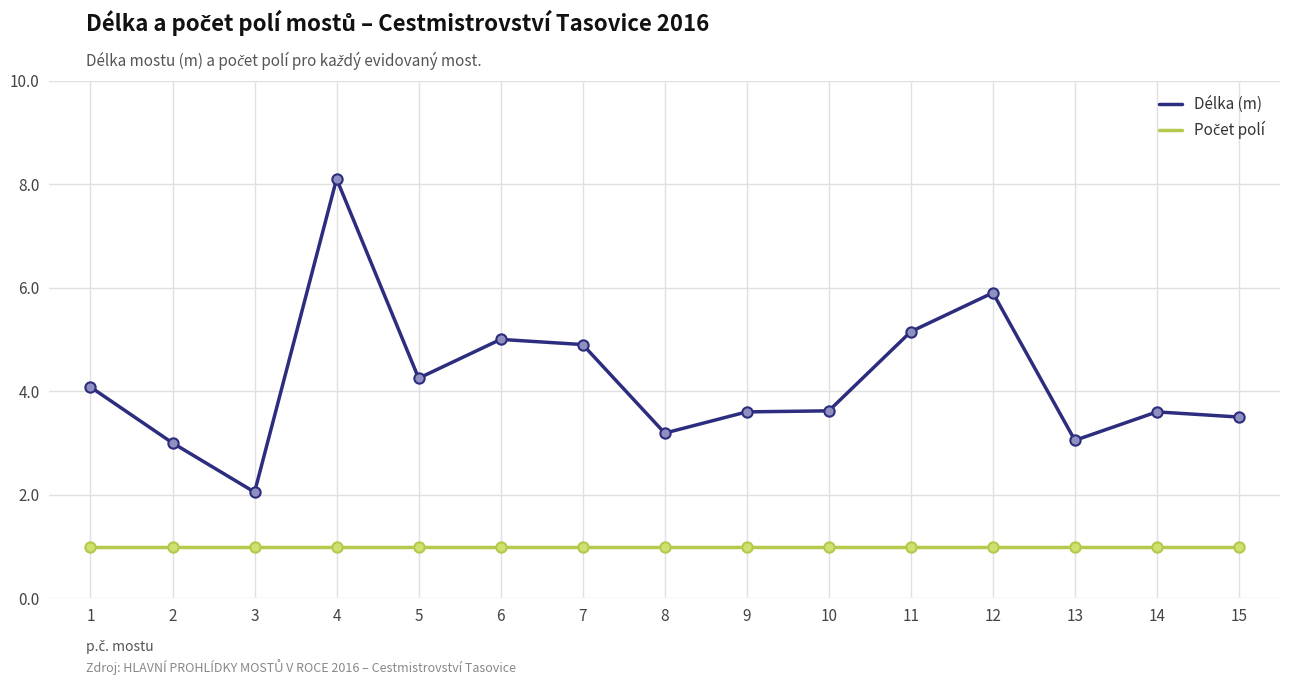

What is the minimum value shown in the chart?

1.0